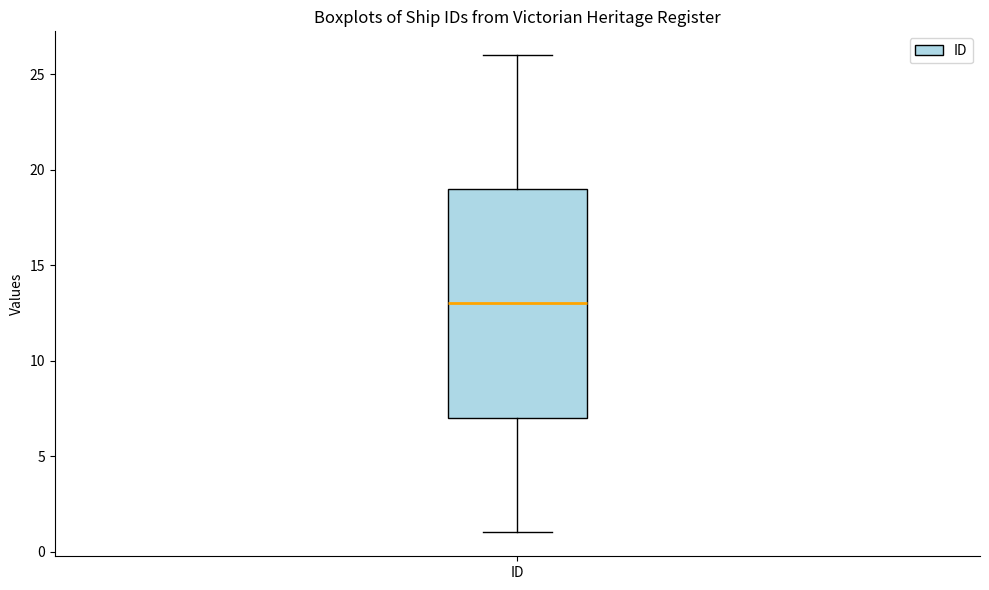

Transcribe this box plot: give where the median line is, the range the box spans, and where the two whiskers end, as read against the y-axis. The values are not printed on the chart, so give them approximately, as read against the axis.

median 13, box 7 to 19, whiskers 1 to 26